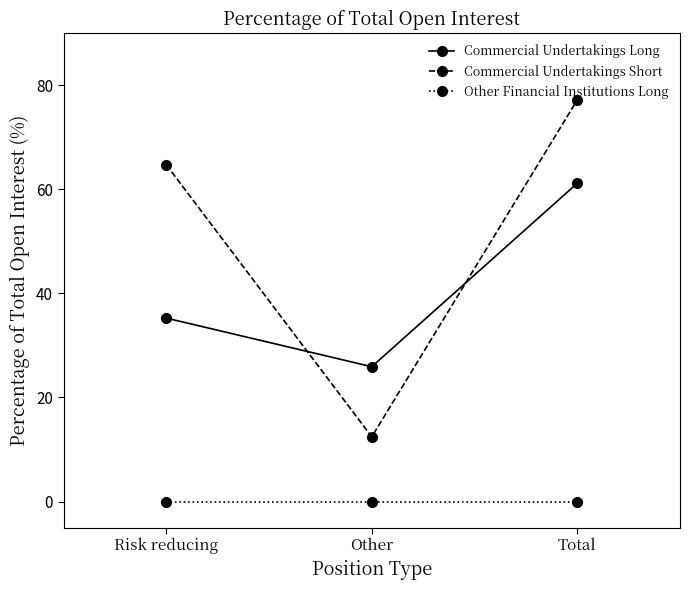

Reading left to right, what are all the values shown in this chart?

Commercial Undertakings Long: Risk reducing=35.3	Other=25.9	Total=61.2
Commercial Undertakings Short: Risk reducing=64.8	Other=12.4	Total=77.2
Other Financial Institutions Long: Risk reducing=0.0	Other=0.0	Total=0.0